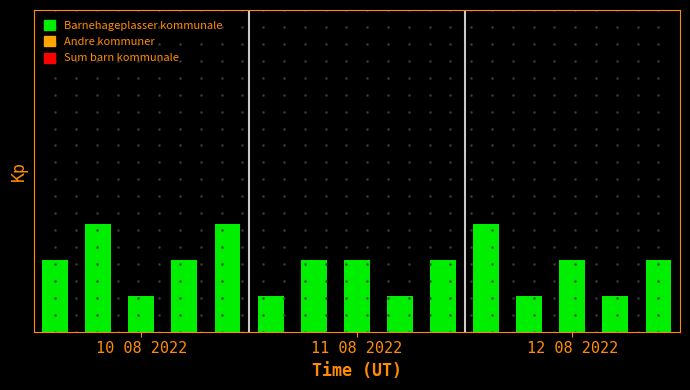

Are the bars horizontal?

No